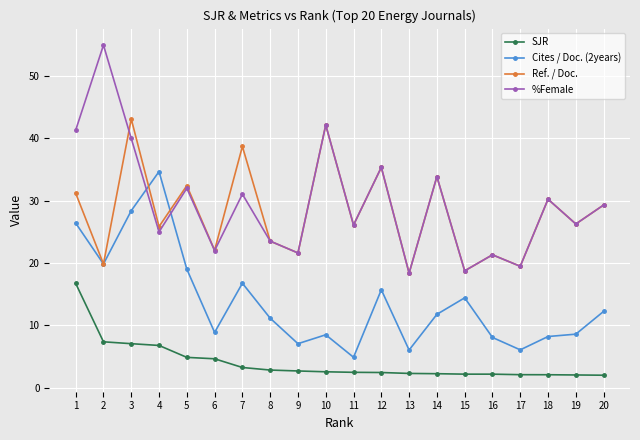

What is the difference between the second highest and minimum values in the Ref. / Doc. series?

23.8